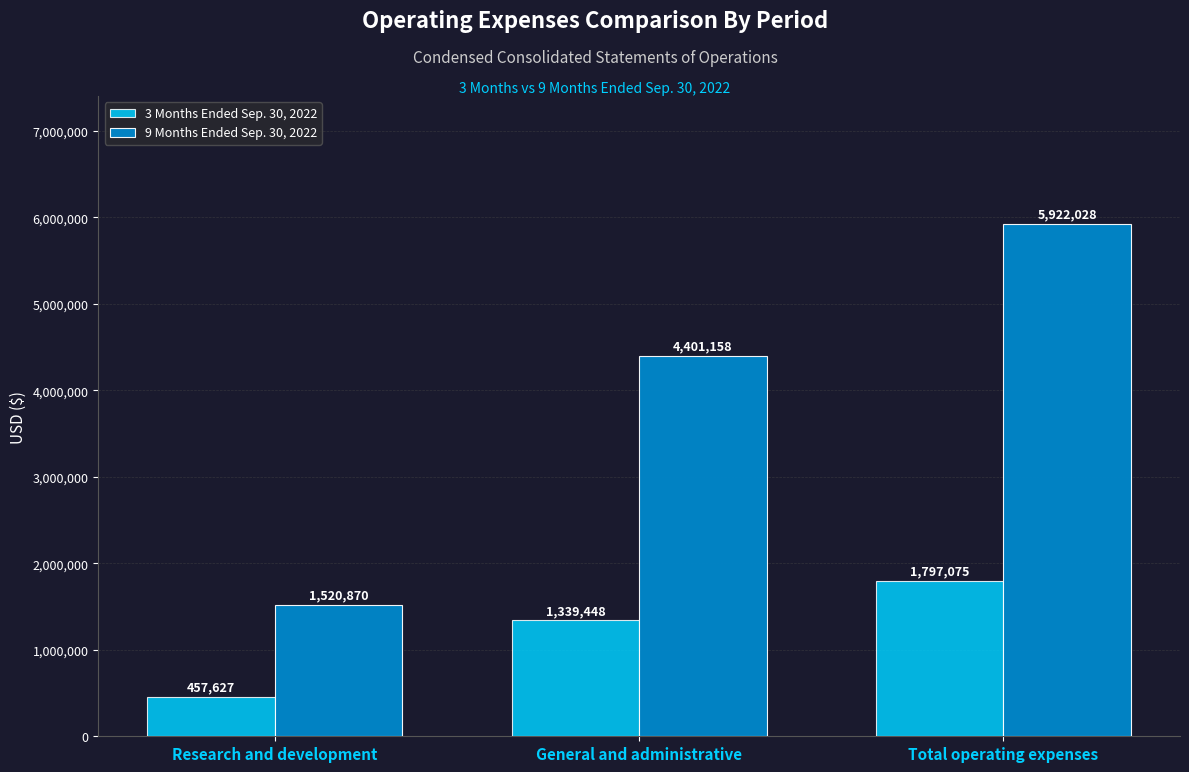

At which category does the chart reach its peak across all series?

Total operating expenses